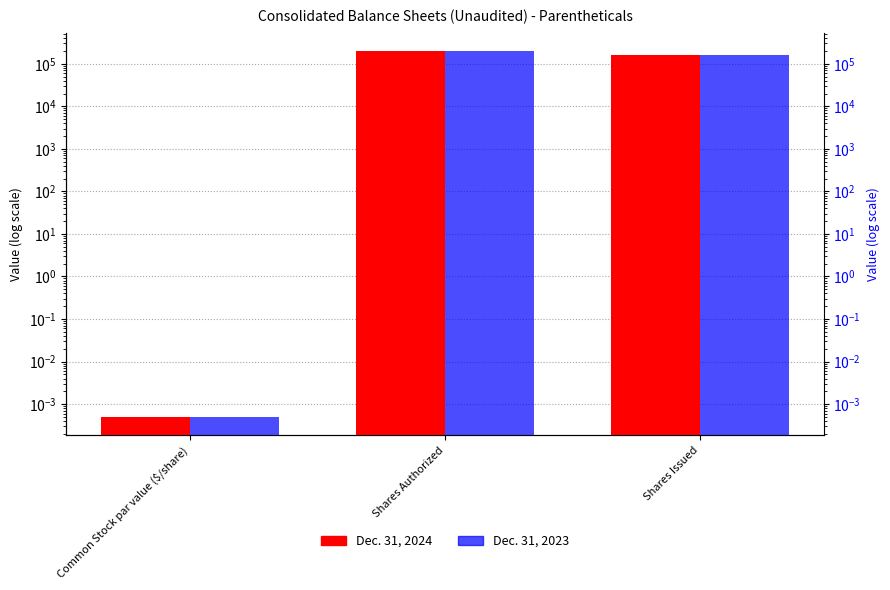

Is the value of Dec. 31, 2023 at Shares Issued greater than the value of Dec. 31, 2024 at Shares Authorized?

No